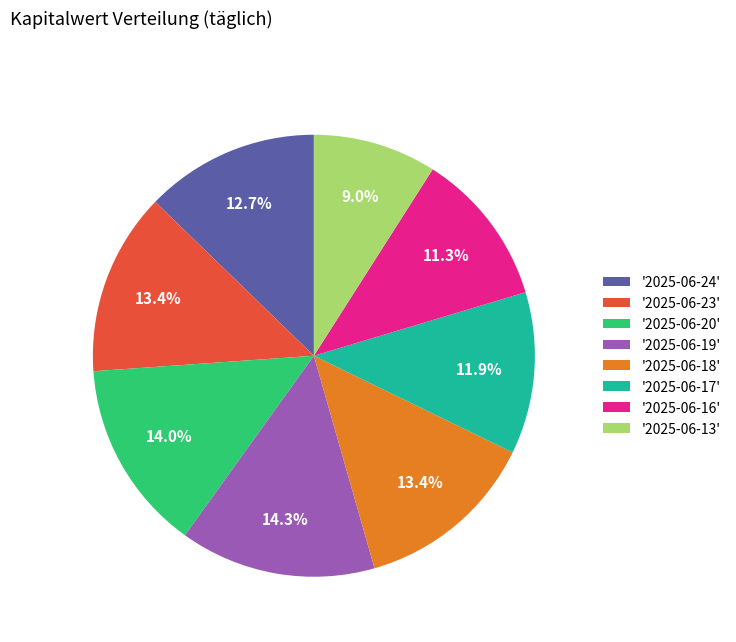

Do '2025-06-13' and '2025-06-20' together represent more than half of the pie?

No